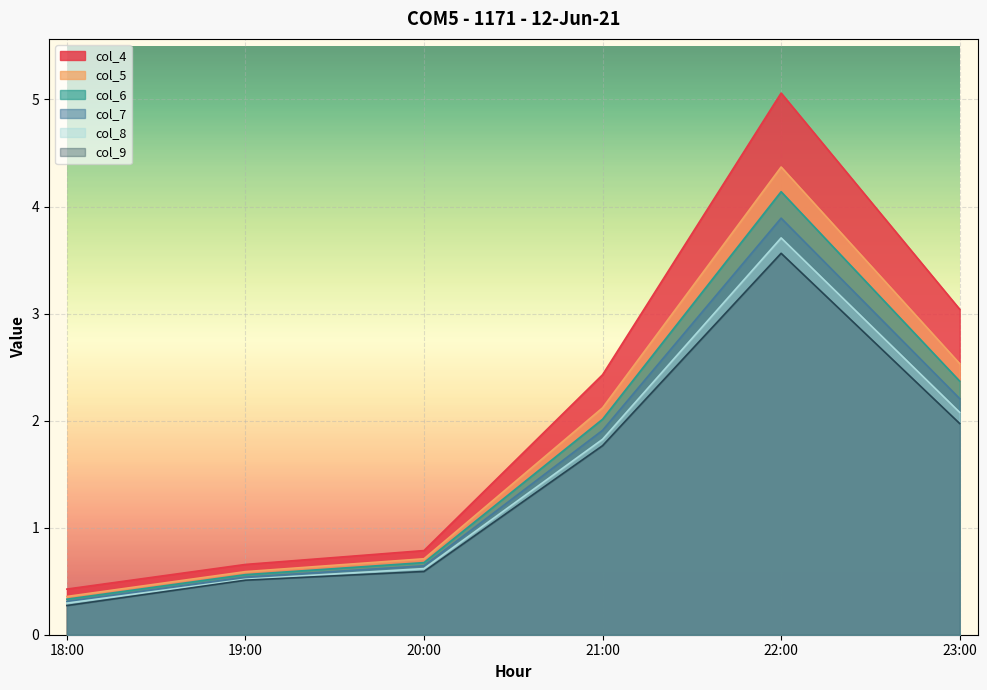

The value of col_8 at 21:00 is 1.8. True or false?

True